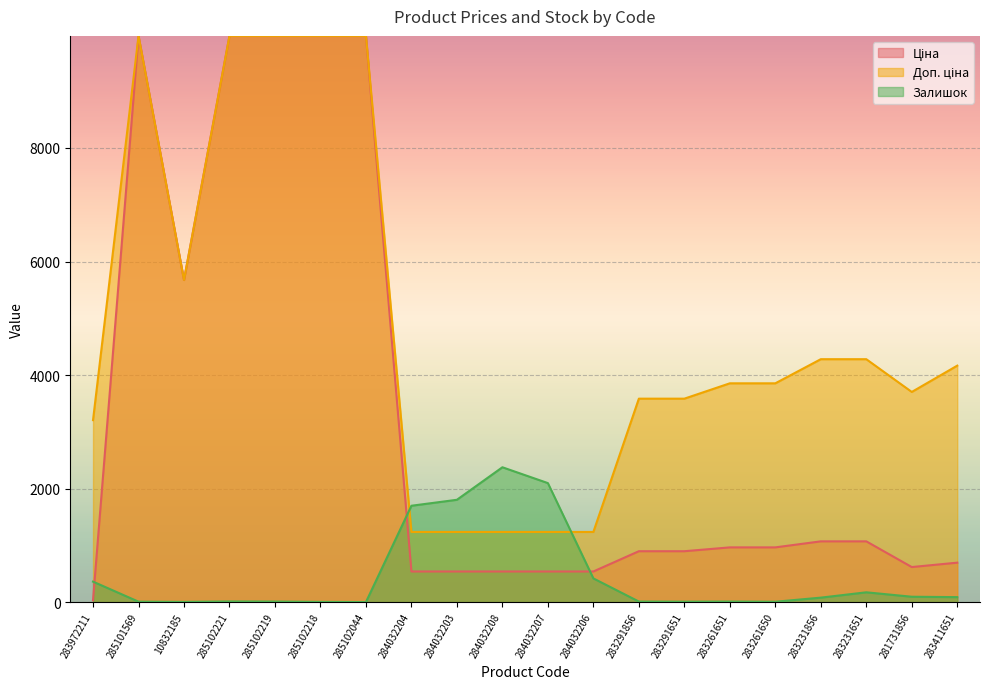

At which category does Ціна reach its first local valley?

10832185